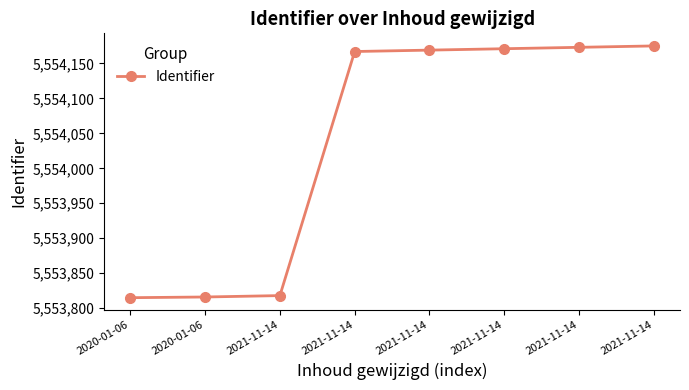

Where is the data nearest to the value 5553995?

2021-11-14